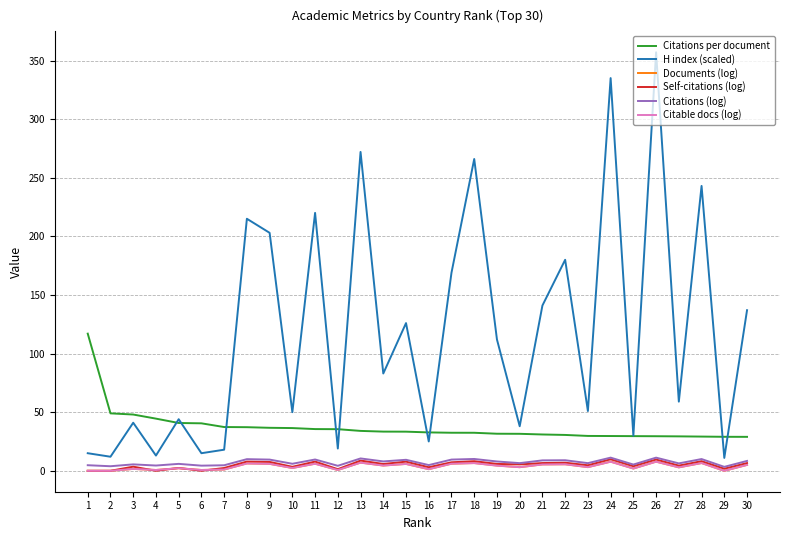

Is it true that H index (scaled) equals 169.0 at 17?

True